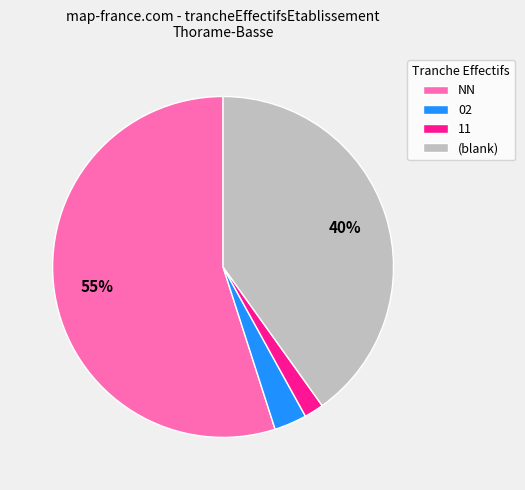

Is the sum of NN and (blank) greater than half?

Yes